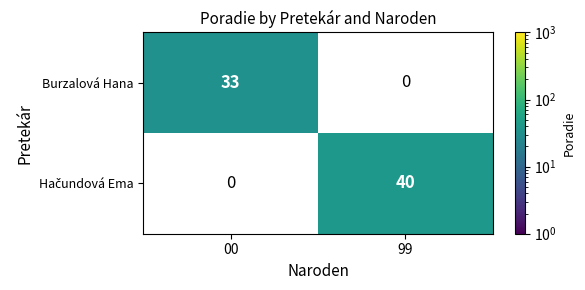

True or false: Burzalová Hana has a value of 33.0 at 00.

True